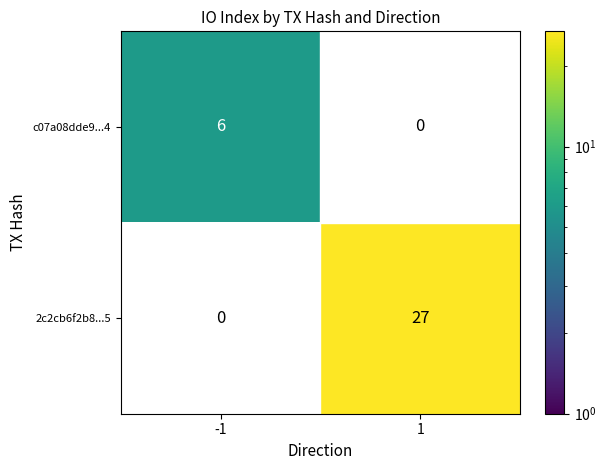

What is the difference between the highest and lowest values at -1?

6